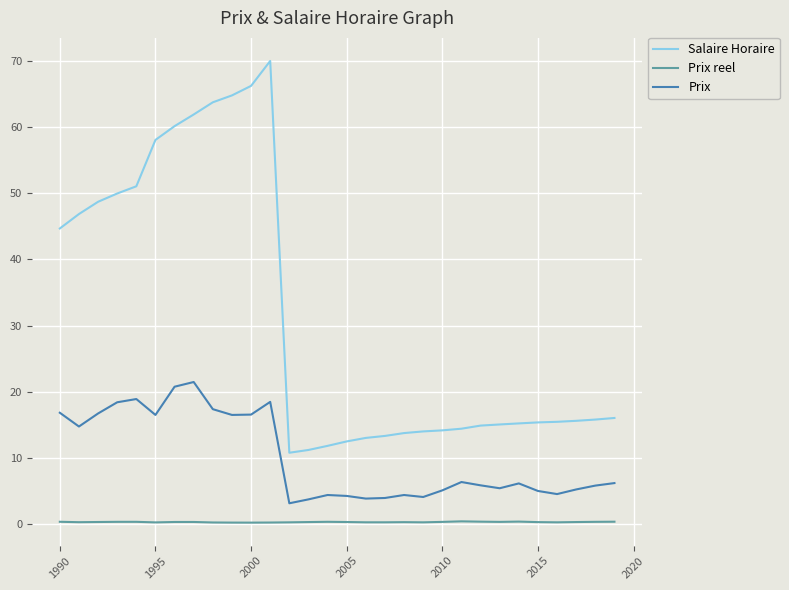

Rank the series by their maximum value, from lowest to highest.

Prix reel, Prix, Salaire Horaire